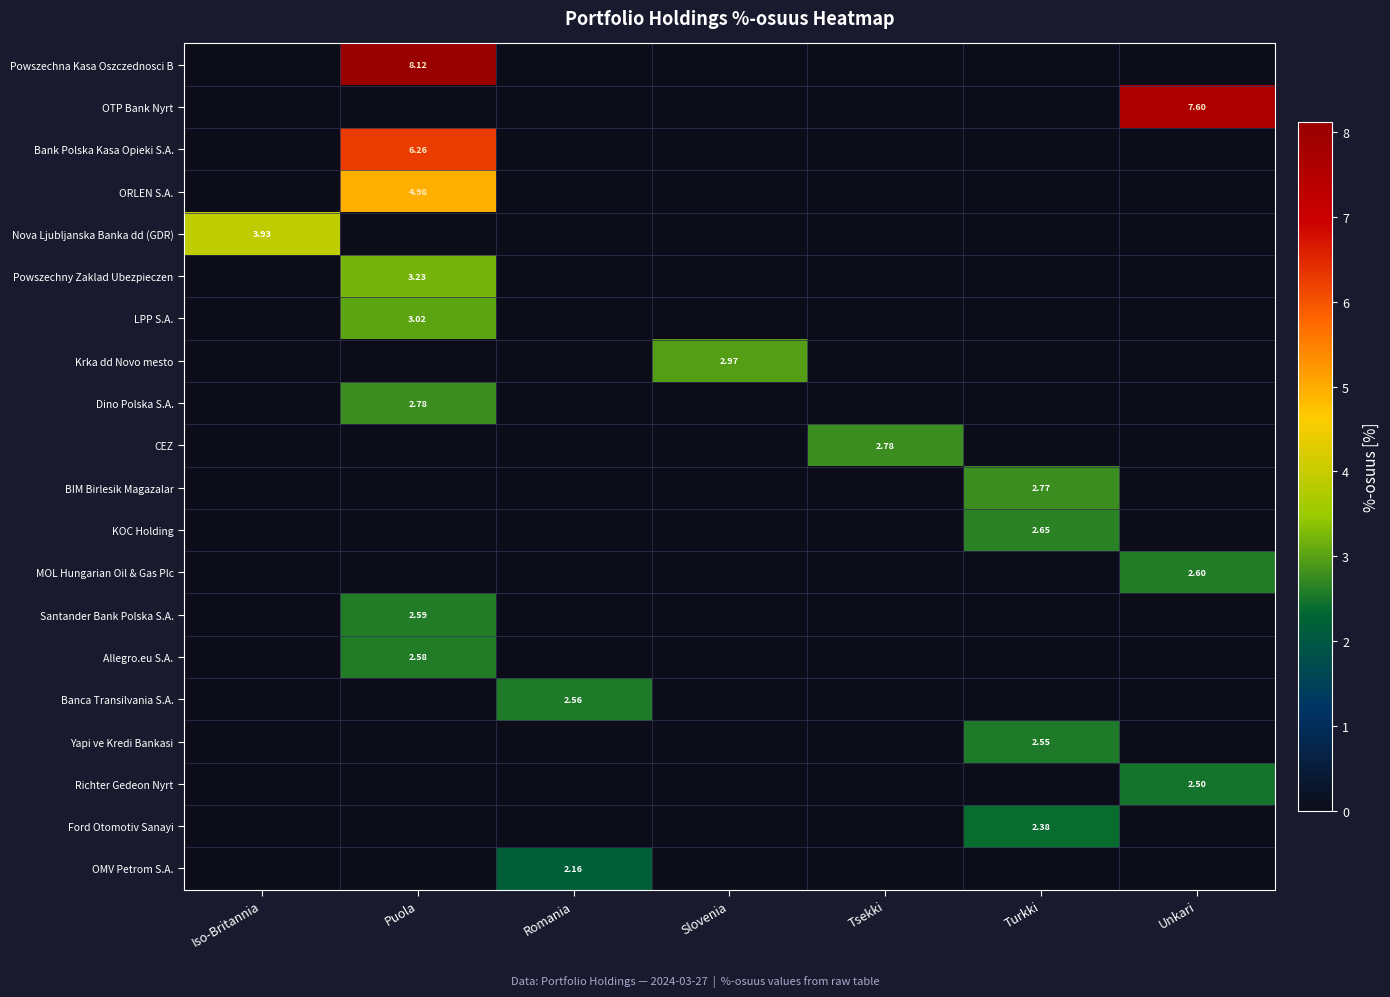

What is the total value across all series at Puola?

33.6